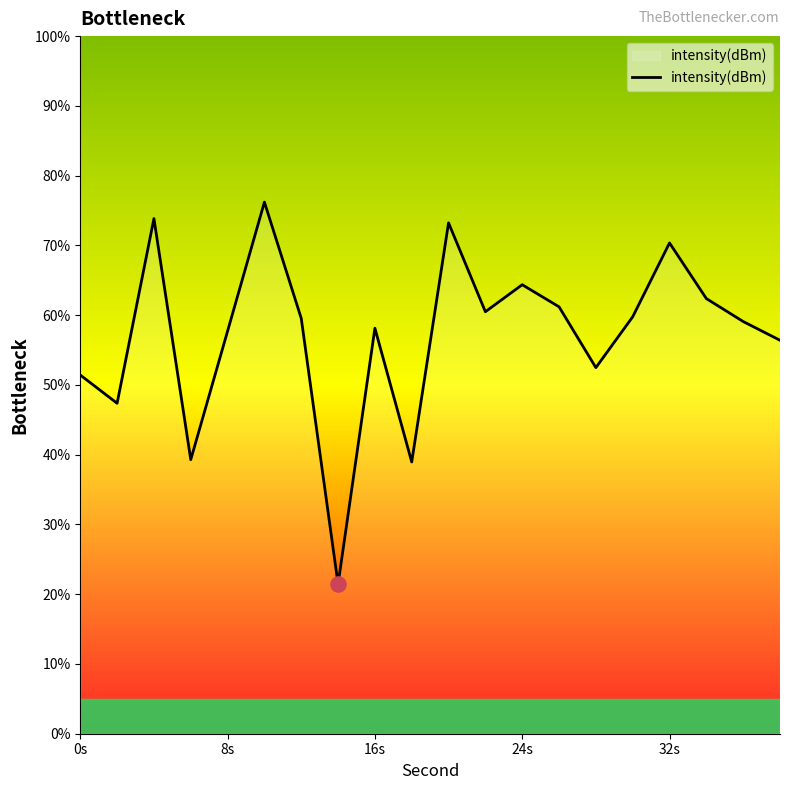

What is the minimum value shown in the chart?

21.4